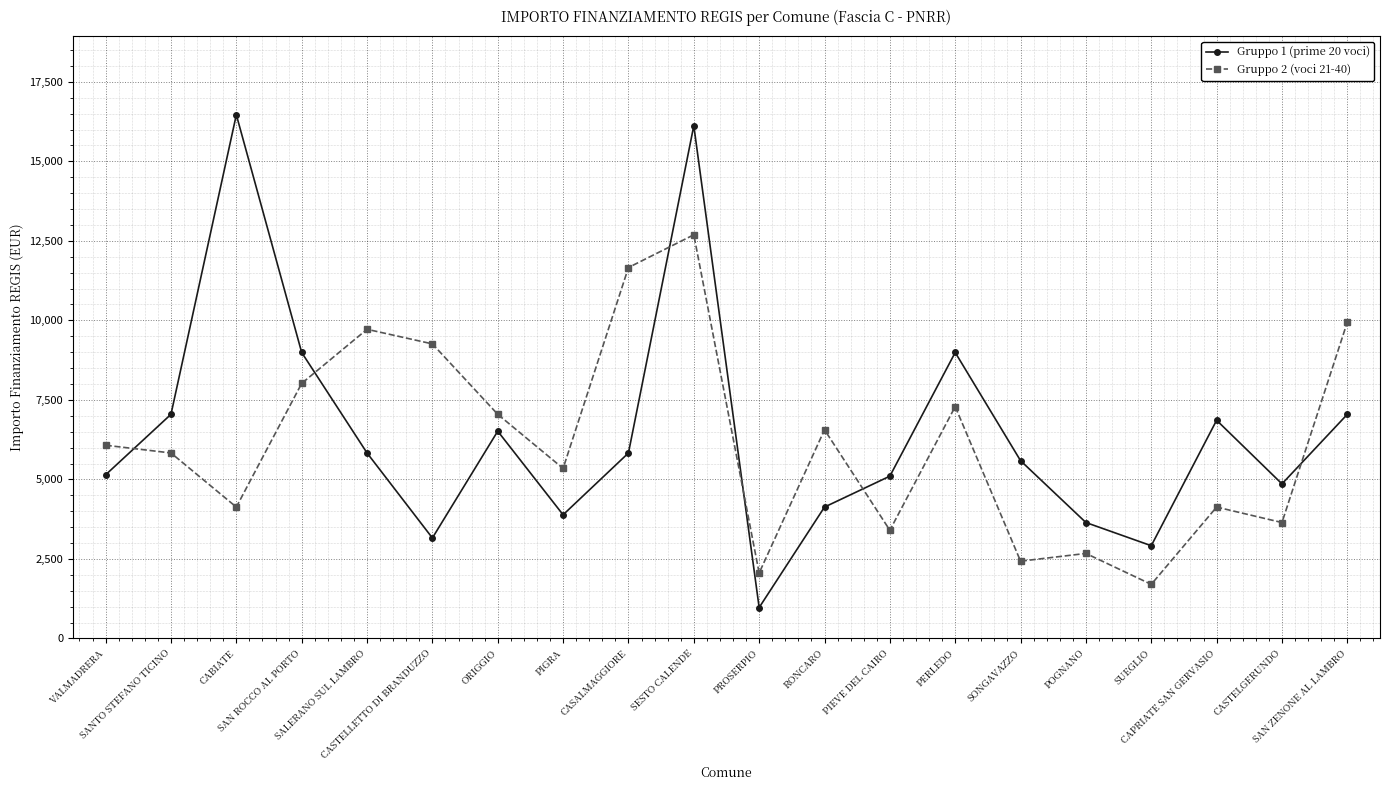

What is the maximum value for Gruppo 1 (prime 20 voci)?

16464